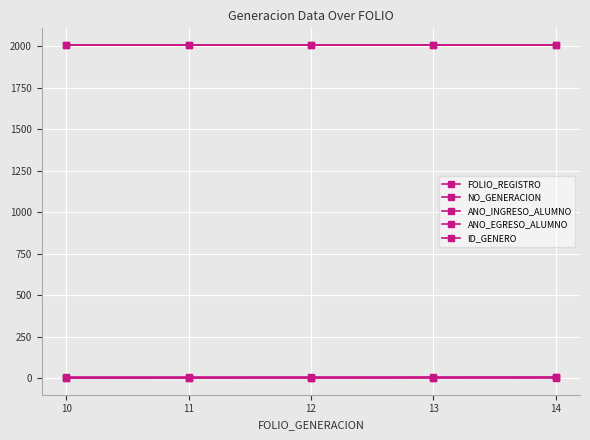

How many distinct data groups are displayed?

5